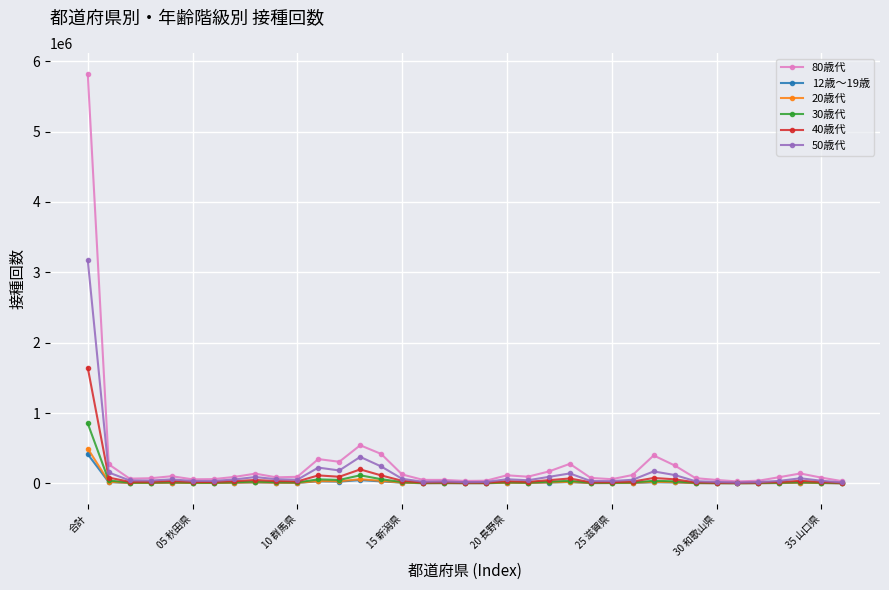

Which series has the largest range (max minus min)?

80歳代